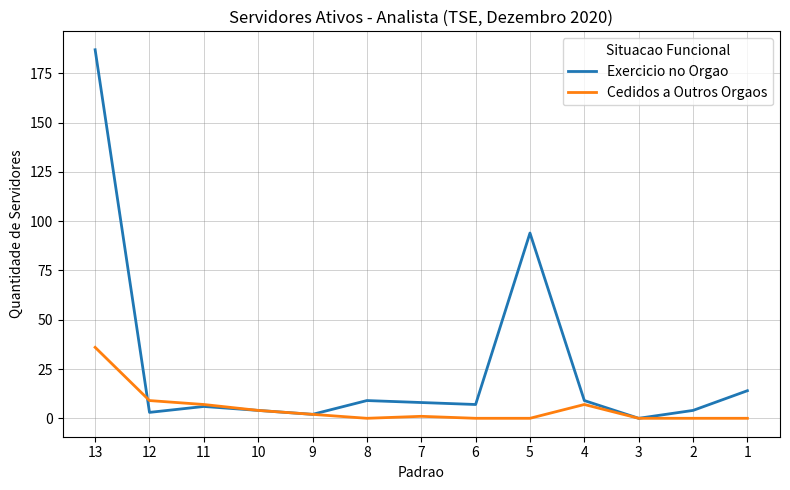

Which series has the largest range (max minus min)?

Exercicio no Orgao